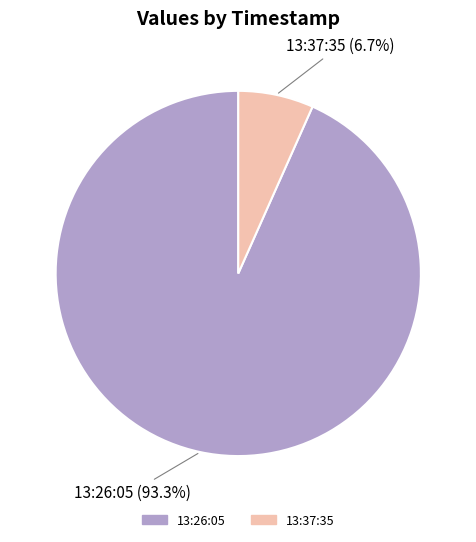

How many slices are in this pie chart?

2